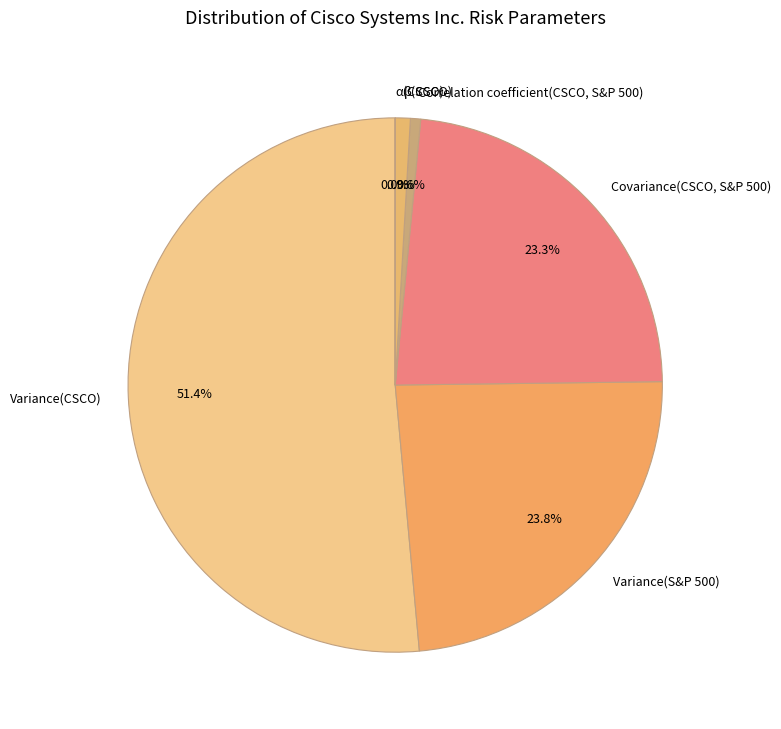

What is the majority slice?

Variance(CSCO)